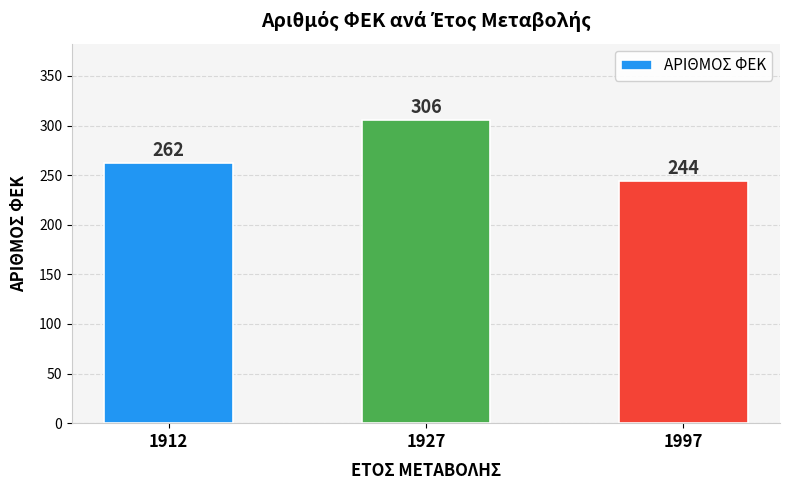

What is the sum of the values at 1912 and 1997?

506